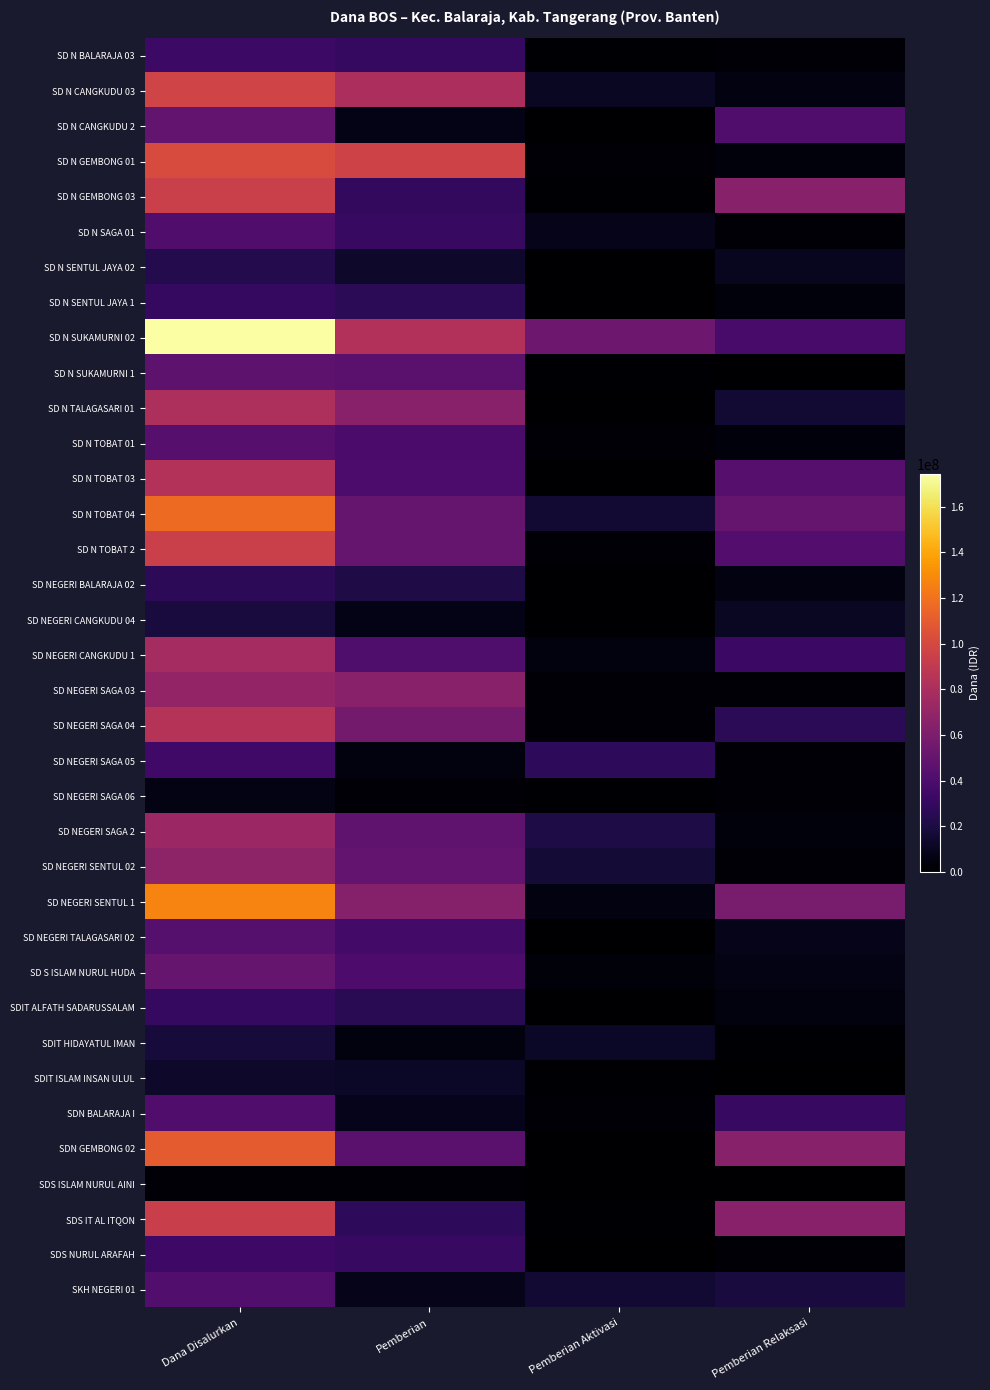

What is the spread (max minus min) of values at Dana Disalurkan?

171675000